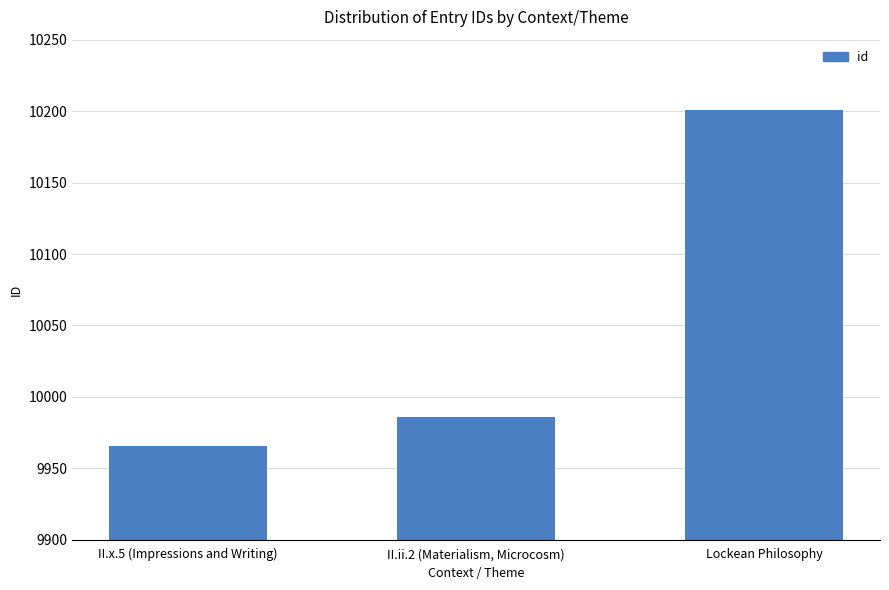

What is the label of the 1st bar from the right?

Lockean Philosophy